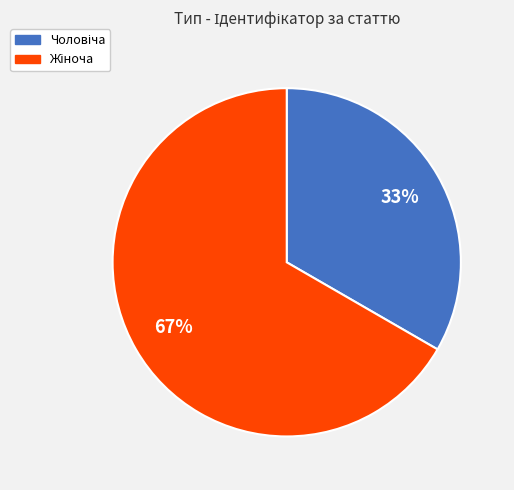

To the nearest percent, what is the average slice percentage?

50%